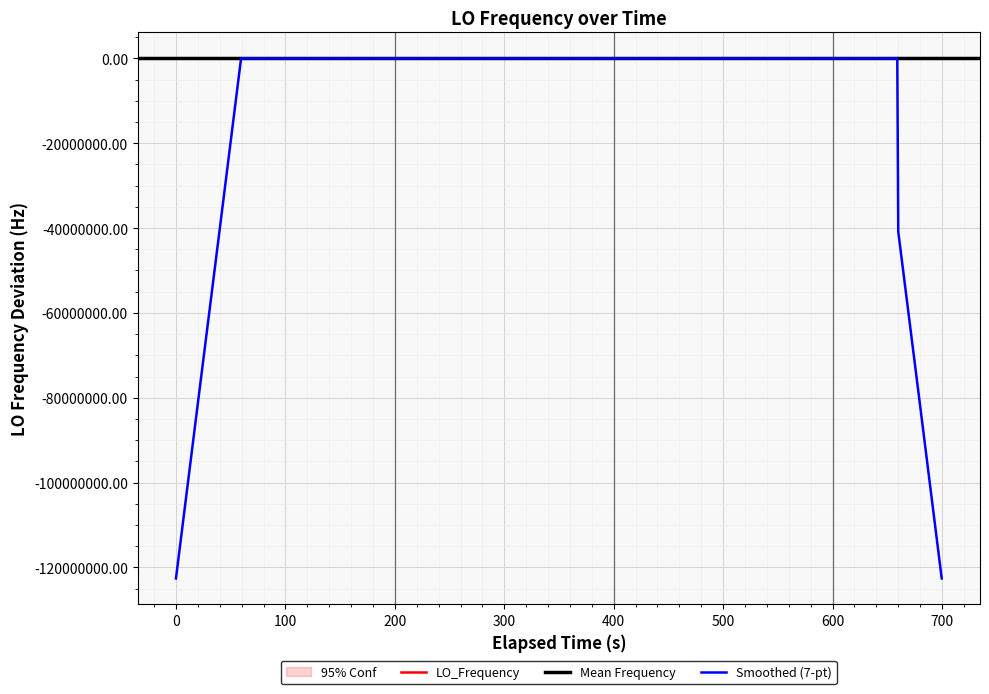

What is the lowest value of the Smoothed (7-pt) series?

-122591566.7